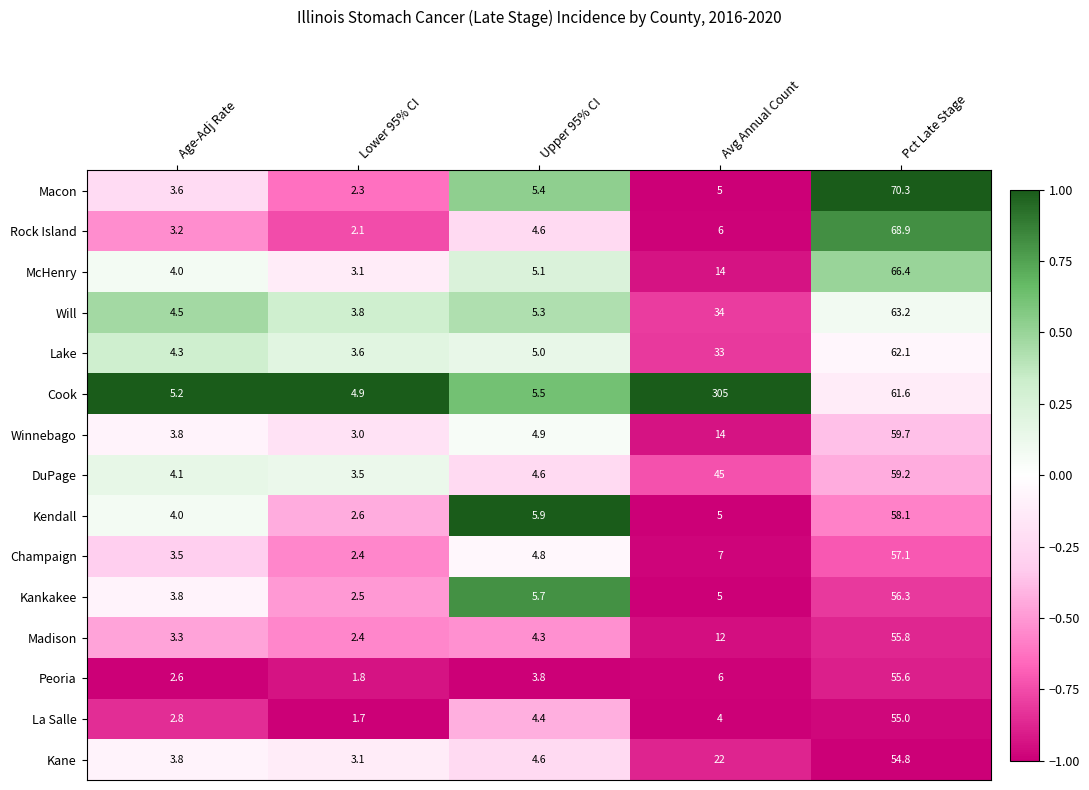

Which series changed the most between Lower 95% CI and Pct Late Stage?

Macon